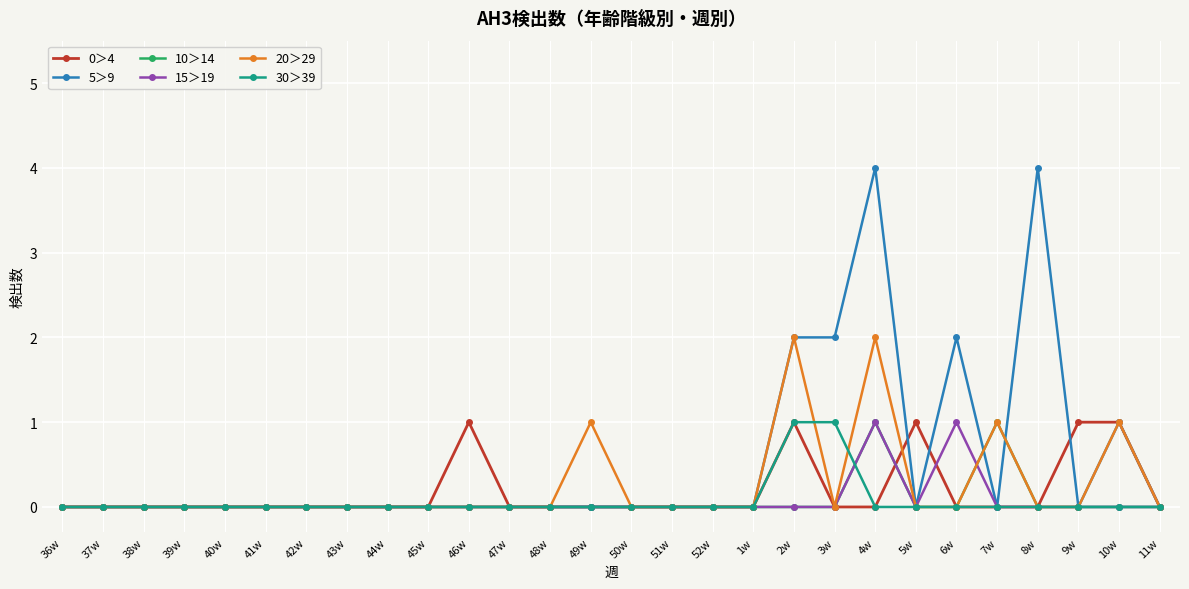

What is the difference between the maximum and second lowest values in the 5＞9 series?

4